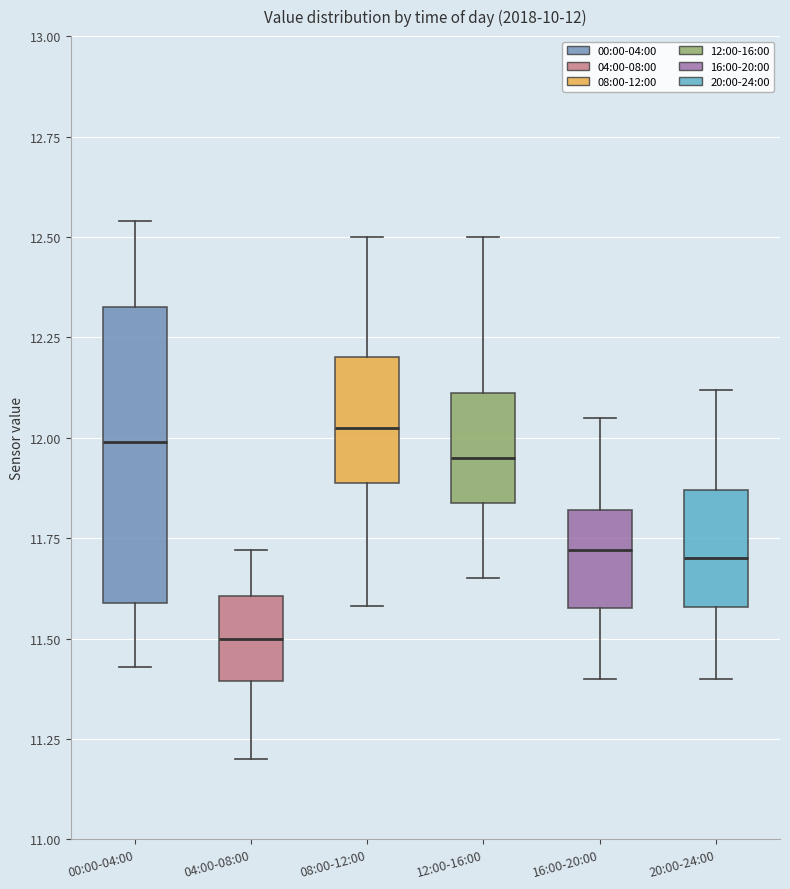

Which box's median line is the lowest?

04:00-08:00